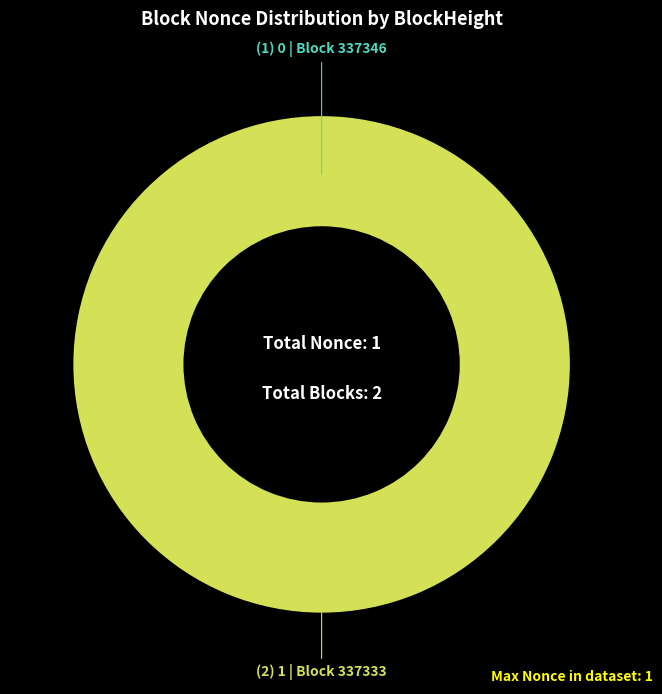

Combined, what portion of the pie is 337333 and 337346?

100.0%